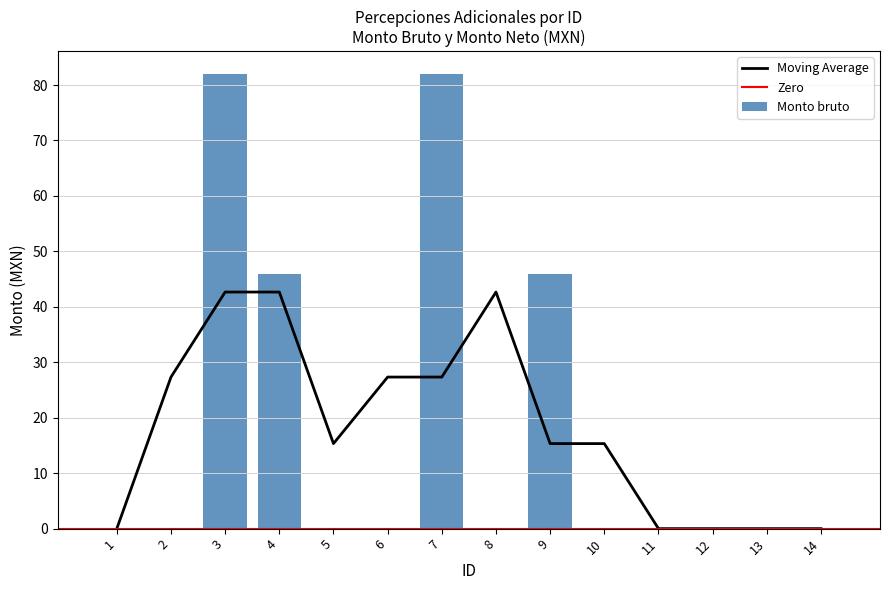

What is the difference between the second highest and second lowest values?

82